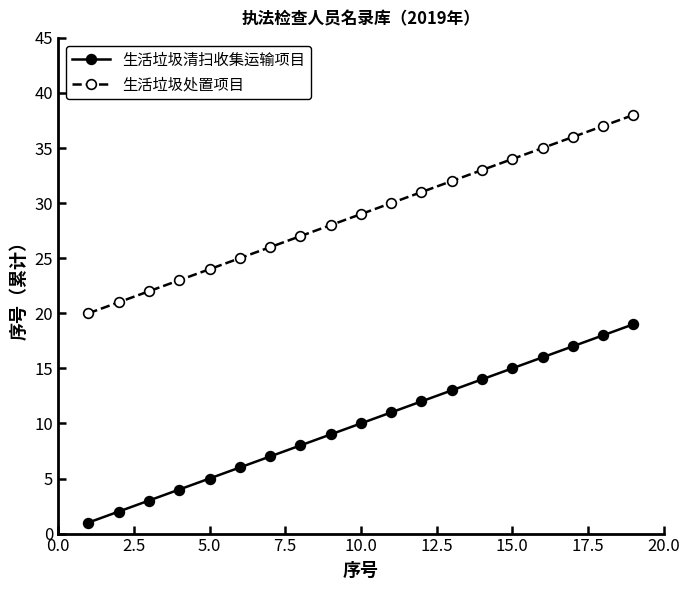

True or false: 生活垃圾清扫收集运输项目 has more than 2 interior local peaks.

False